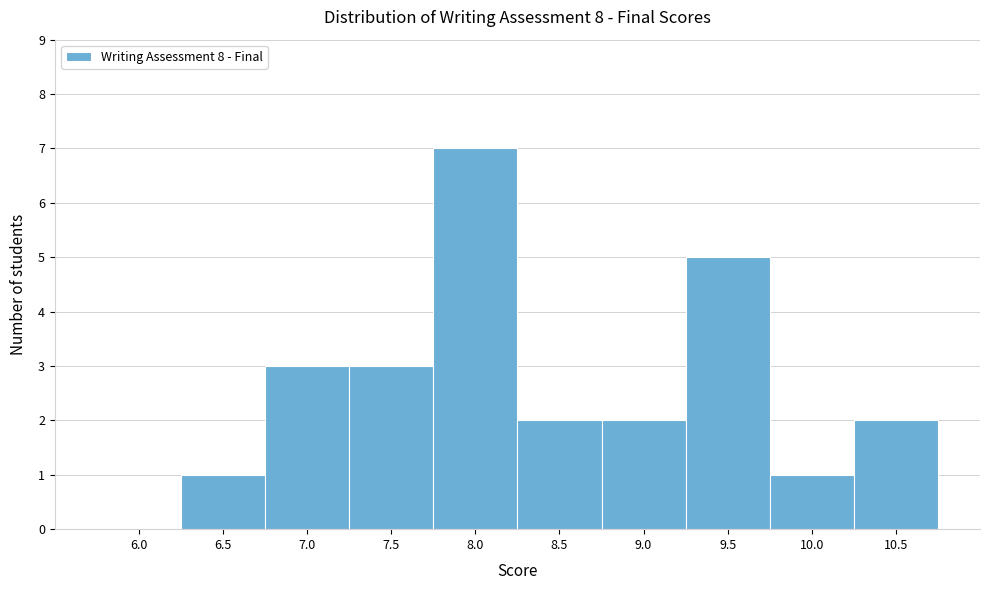

Reading right to left, extract all data points from this chart.

10.5=2	10.0=1	9.5=5	9.0=2	8.5=2	8.0=7	7.5=3	7.0=3	6.5=1	6.0=0